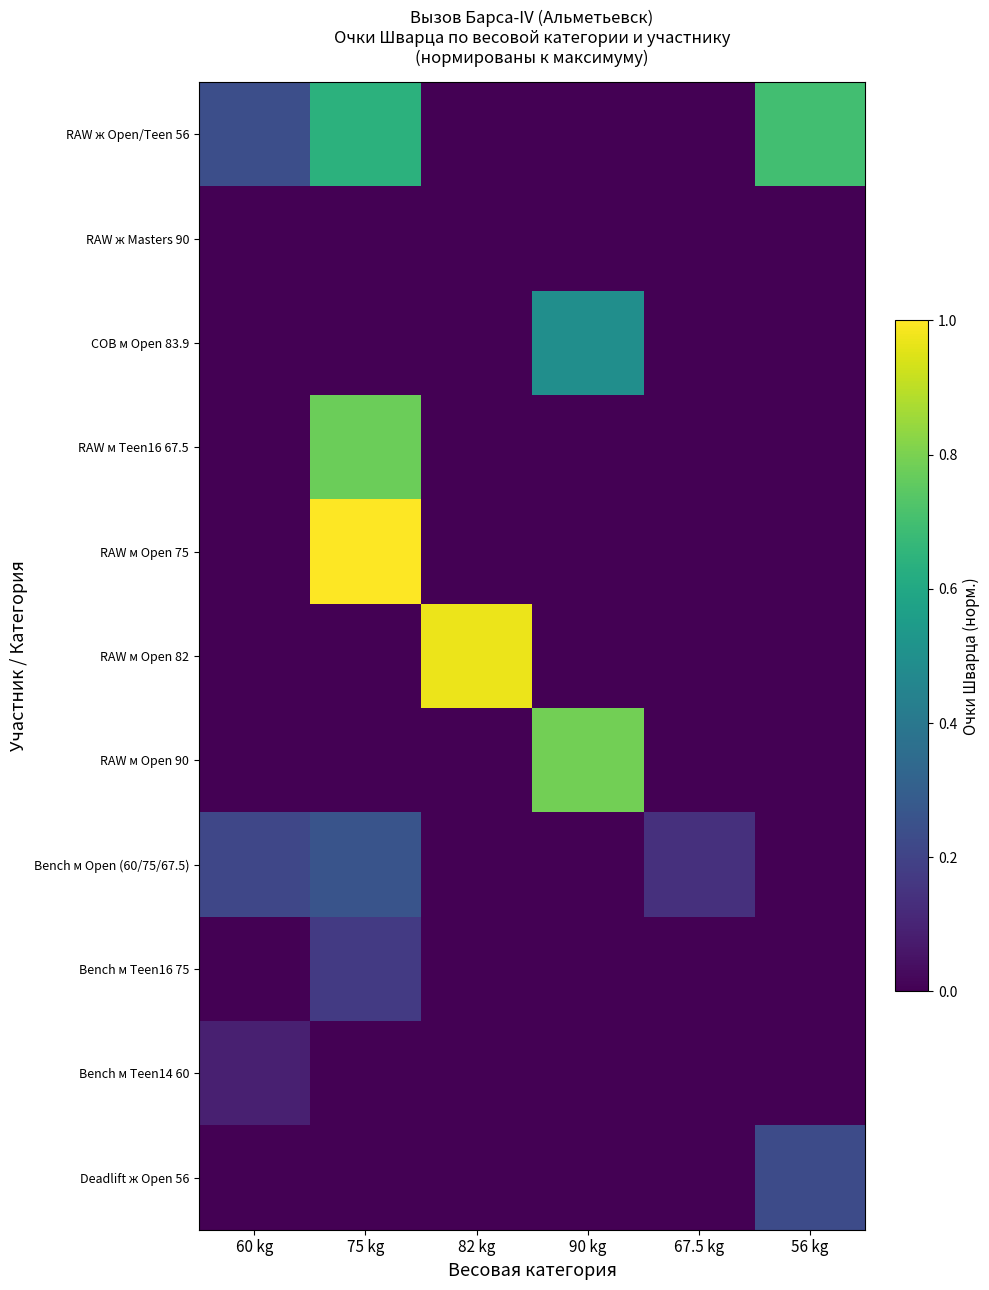

Reading right to left, what are all the values shown in this chart?

RAW ж Open/Teen 56: 56 kg=0.7	67.5 kg=0.0	90 kg=0.0	82 kg=0.0	75 kg=0.6	60 kg=0.2
RAW ж Masters 90: 56 kg=0.0	67.5 kg=0.0	90 kg=0.0	82 kg=0.0	75 kg=0.0	60 kg=0.0
СОВ м Open 83.9: 56 kg=0.0	67.5 kg=0.0	90 kg=0.5	82 kg=0.0	75 kg=0.0	60 kg=0.0
RAW м Teen16 67.5: 56 kg=0.0	67.5 kg=0.0	90 kg=0.0	82 kg=0.0	75 kg=0.8	60 kg=0.0
RAW м Open 75: 56 kg=0.0	67.5 kg=0.0	90 kg=0.0	82 kg=0.0	75 kg=1.0	60 kg=0.0
RAW м Open 82: 56 kg=0.0	67.5 kg=0.0	90 kg=0.0	82 kg=1.0	75 kg=0.0	60 kg=0.0
RAW м Open 90: 56 kg=0.0	67.5 kg=0.0	90 kg=0.8	82 kg=0.0	75 kg=0.0	60 kg=0.0
Bench м Open (60/75/67.5): 56 kg=0.0	67.5 kg=0.1	90 kg=0.0	82 kg=0.0	75 kg=0.3	60 kg=0.2
Bench м Teen16 75: 56 kg=0.0	67.5 kg=0.0	90 kg=0.0	82 kg=0.0	75 kg=0.2	60 kg=0.0
Bench м Teen14 60: 56 kg=0.0	67.5 kg=0.0	90 kg=0.0	82 kg=0.0	75 kg=0.0	60 kg=0.1
Deadlift ж Open 56: 56 kg=0.2	67.5 kg=0.0	90 kg=0.0	82 kg=0.0	75 kg=0.0	60 kg=0.0